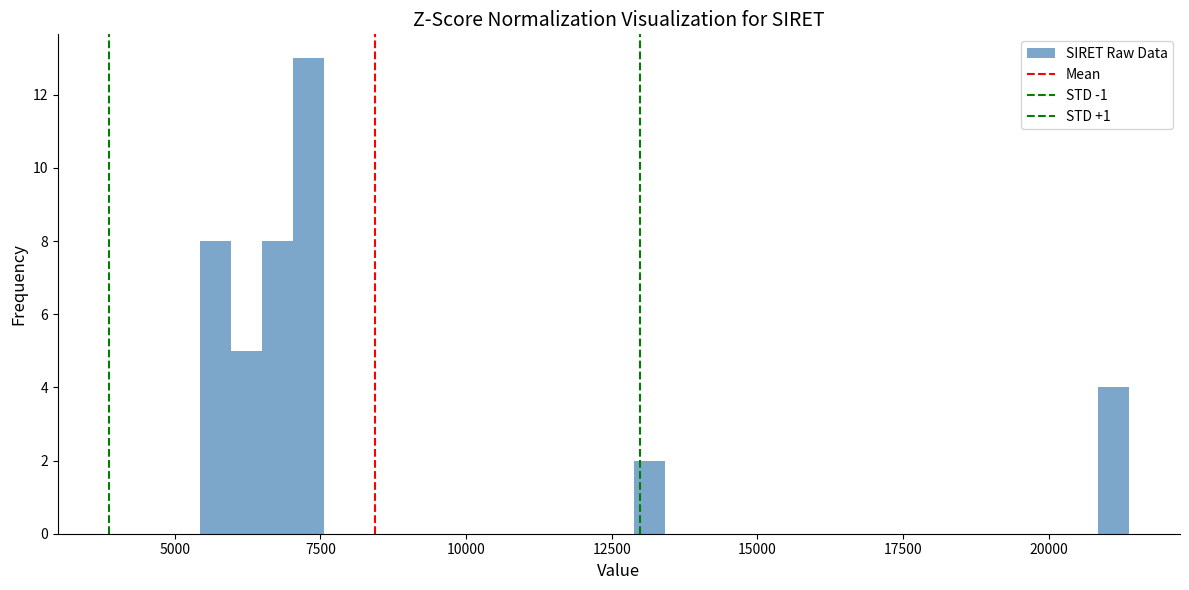

Around what value on the x-axis is the tallest bar? Give the approximate position of its centre, as read against the axis.

7500